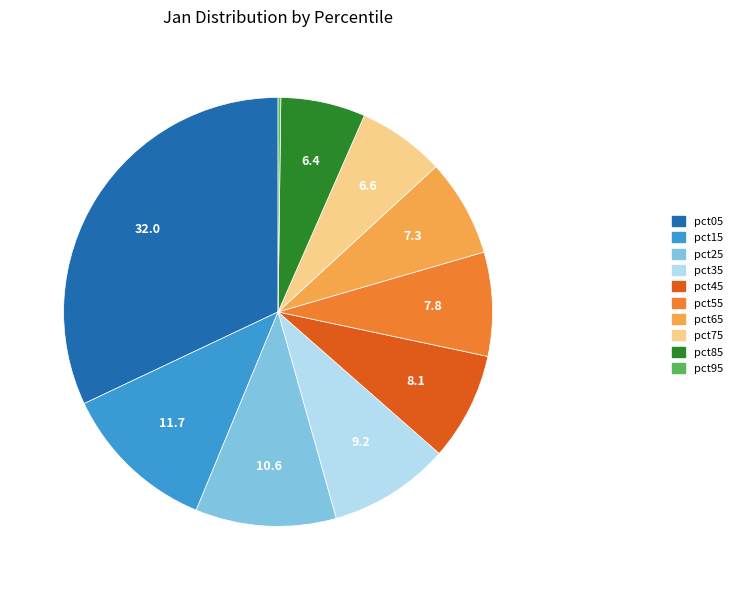

Does any single category account for the majority?

No